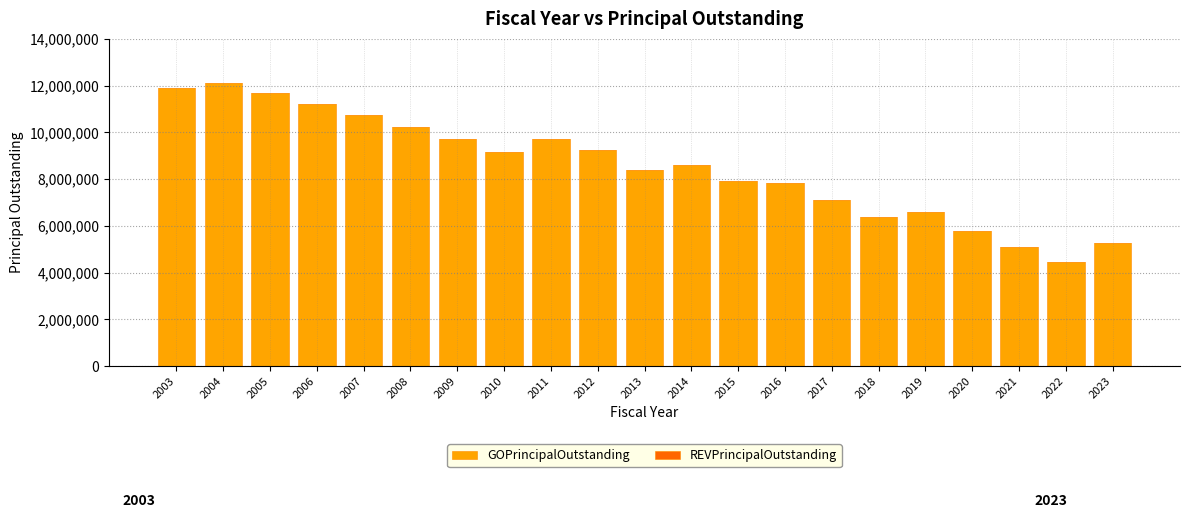

What is the value of the 1st bar from the left?

11895000.0